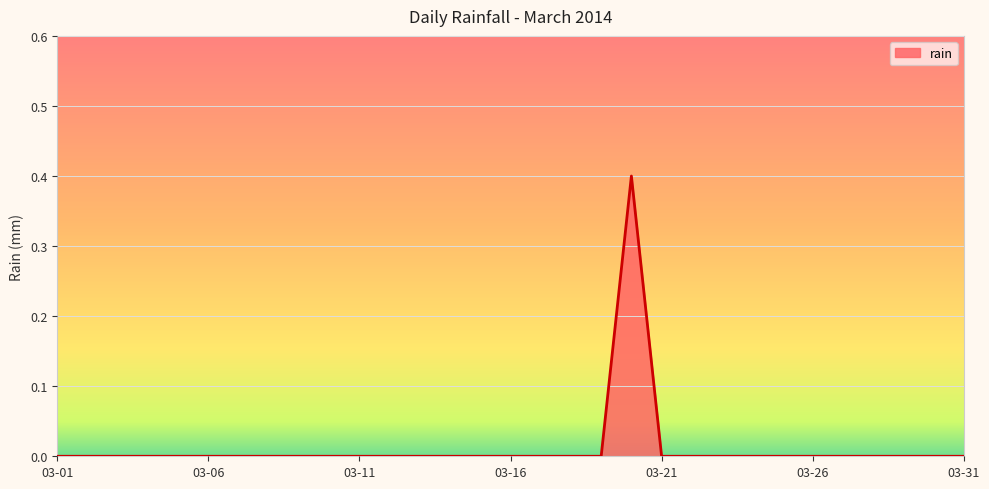

What is the maximum value shown in the chart?

0.4